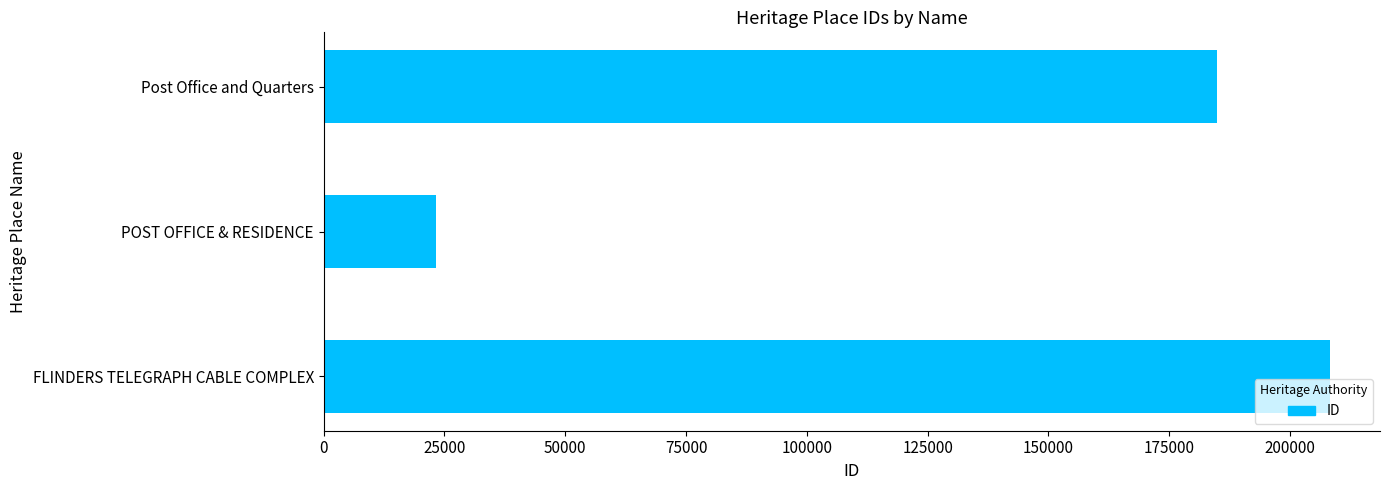

What is the difference between the second highest and minimum values?

161616